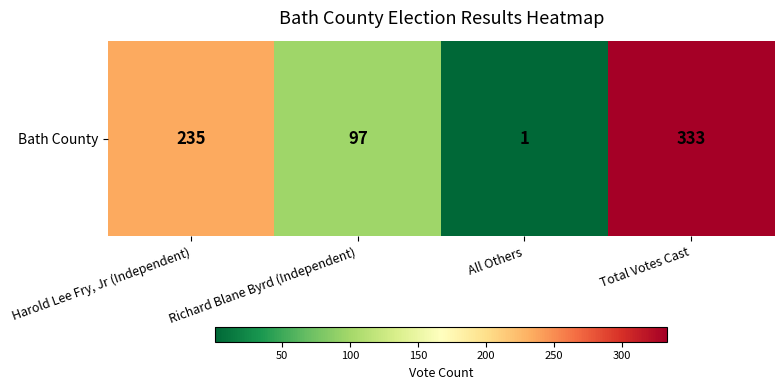

Reading left to right, extract all data points from this chart.

235	97	1	333